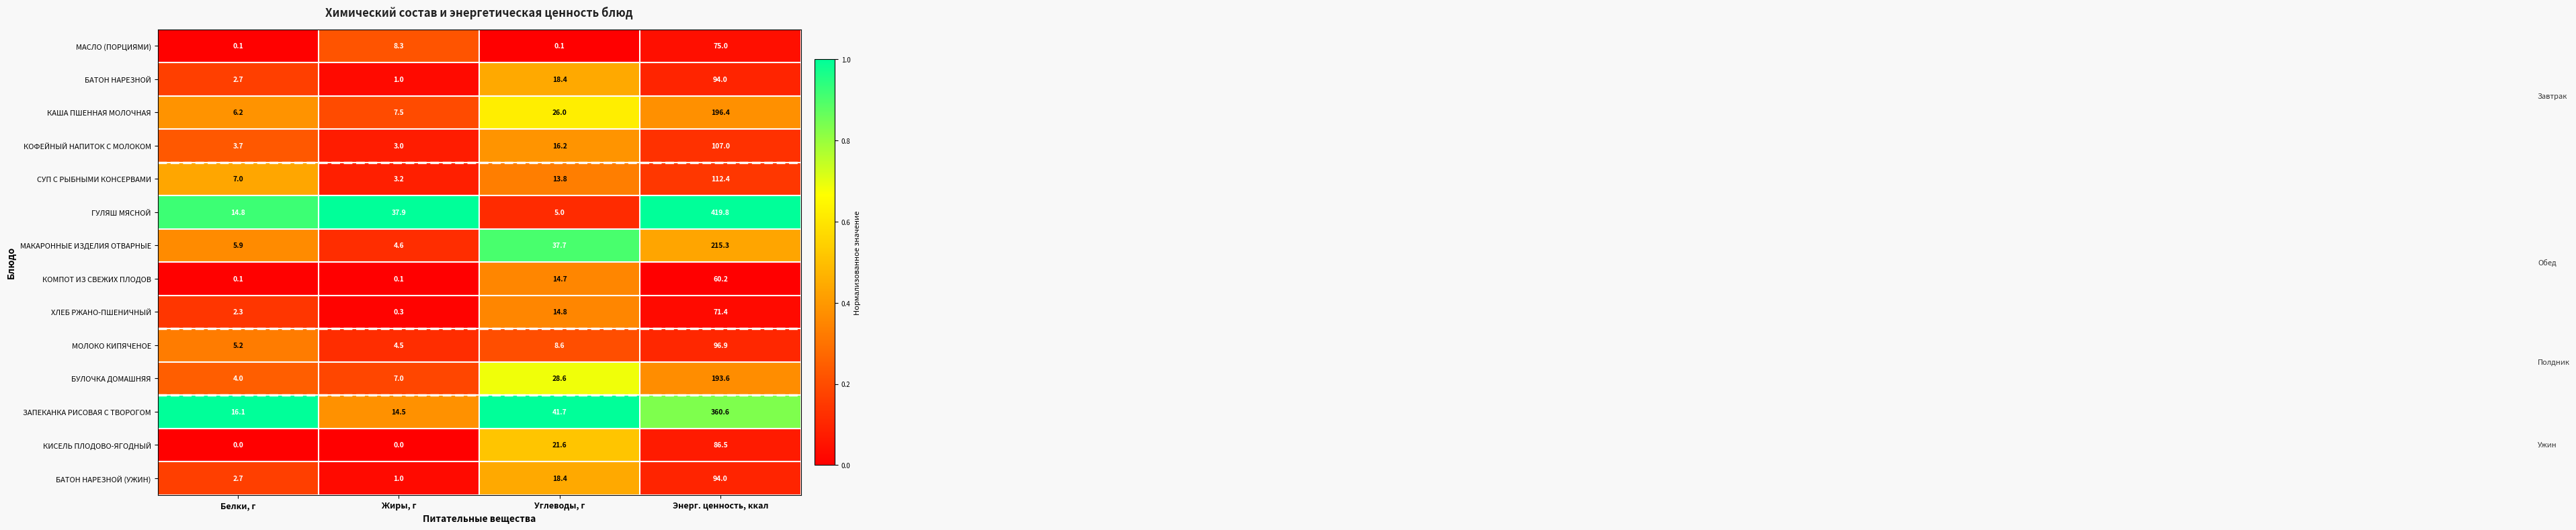

At how many categories does at least one series exceed 0?

4